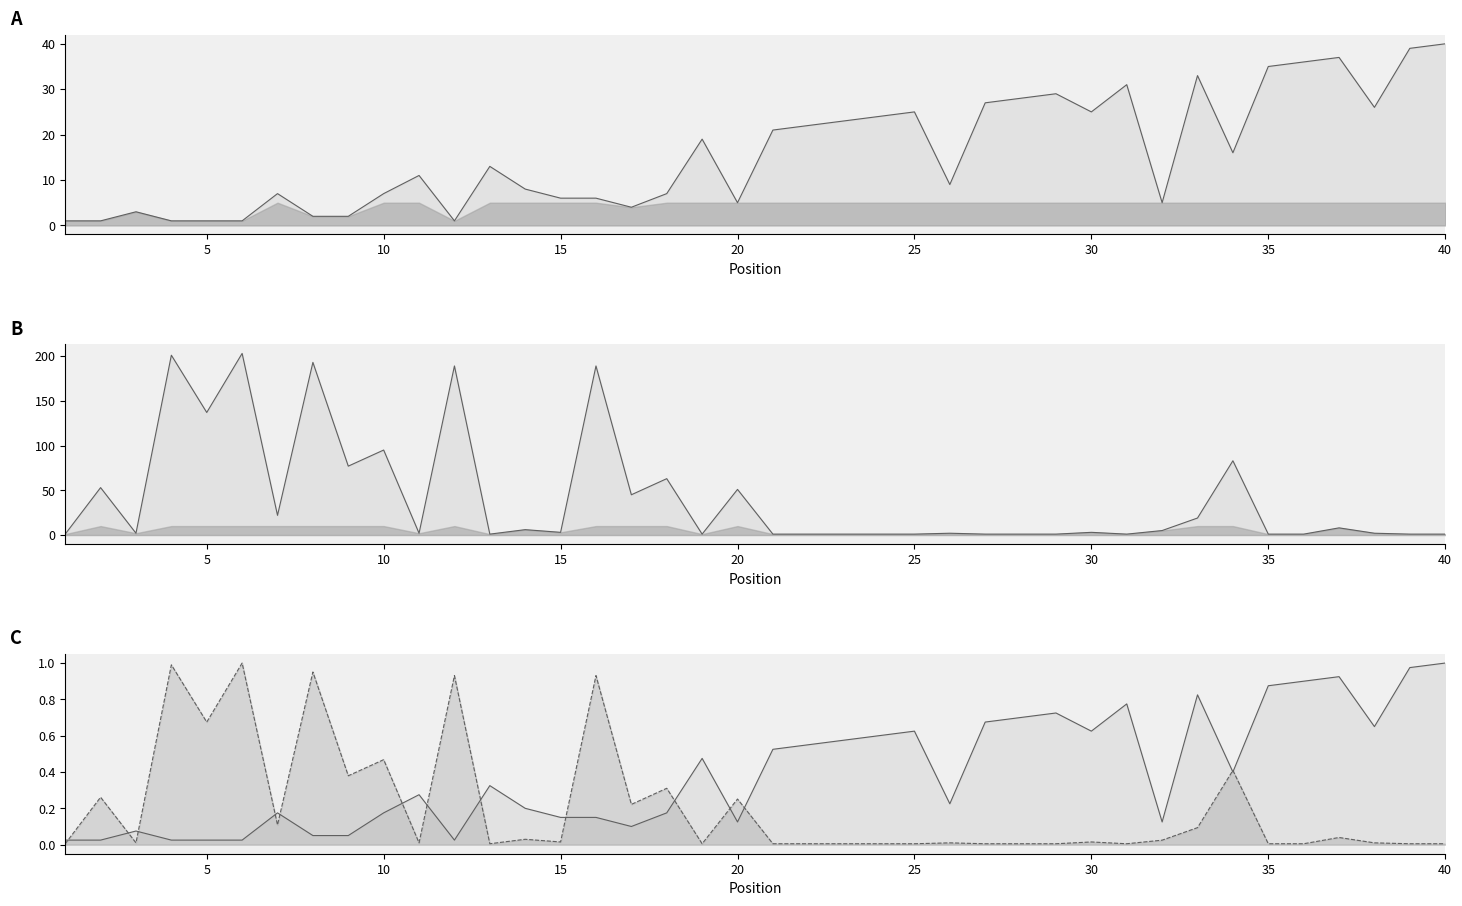

In Weeks on Chart, how many points are higher than both neighbors (excluding endpoints)?

14